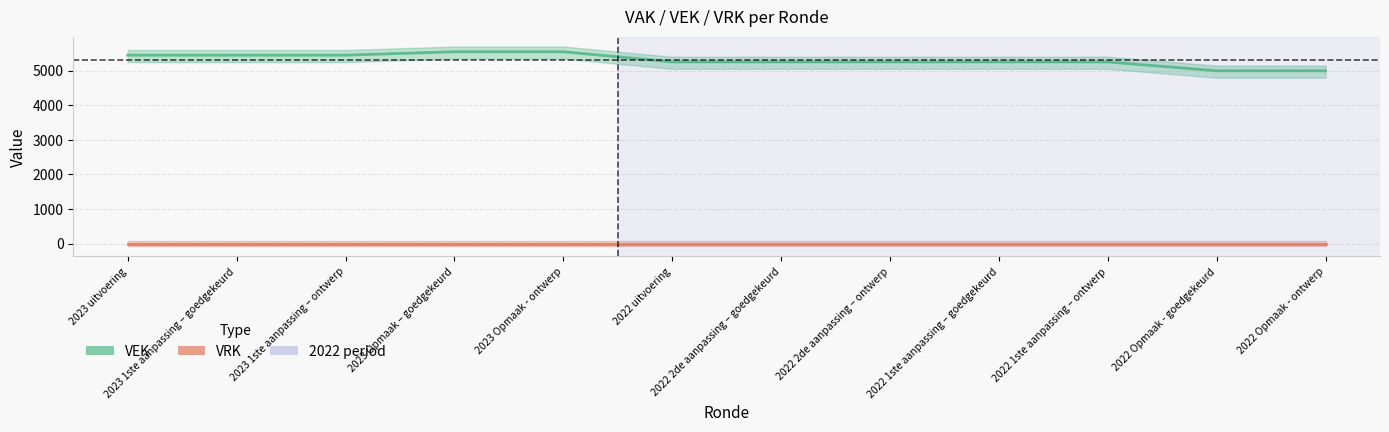

List the series in order of their peak value, lowest first.

VRK, VEK